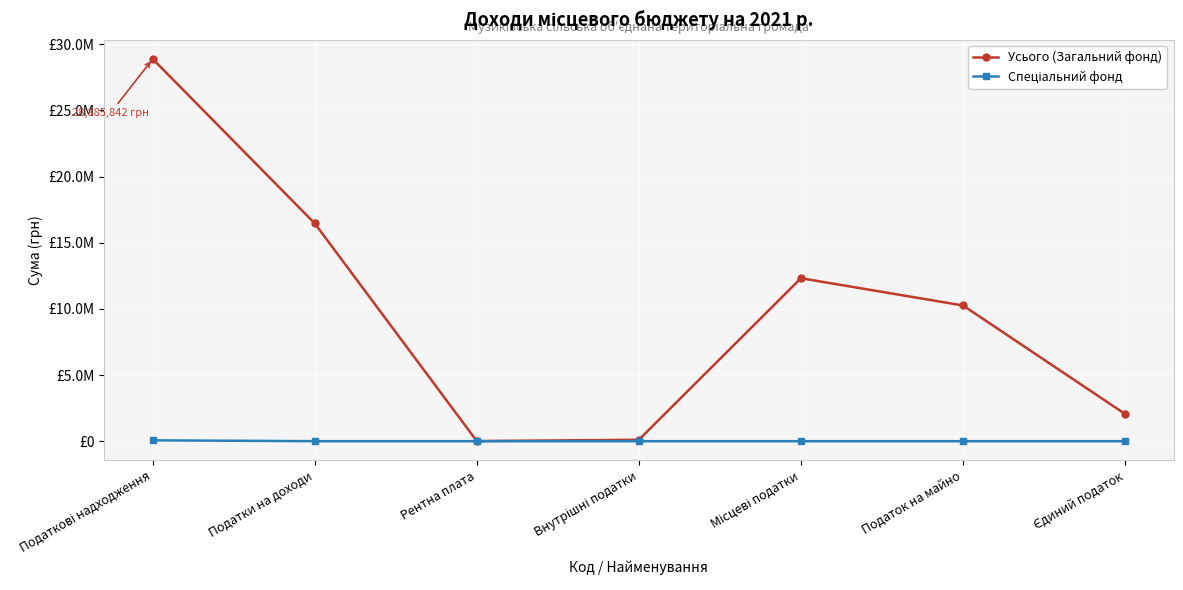

Where is Спеціальний фонд nearest to the value 32500?

Податкові надходження